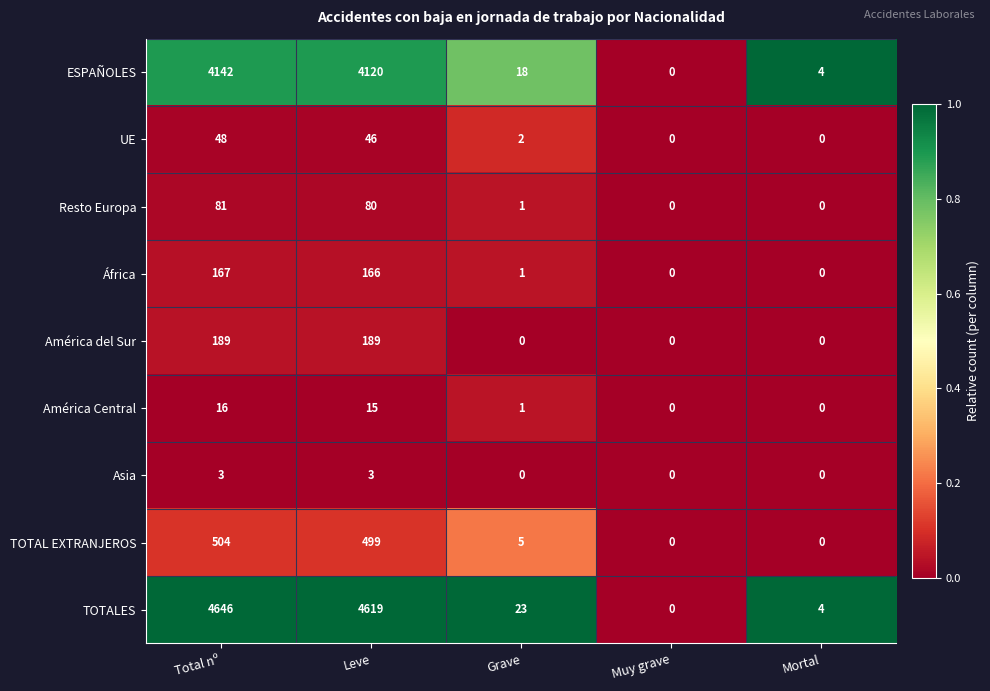

The Resto Europa series shows -50 at Muy grave. True or false?

False